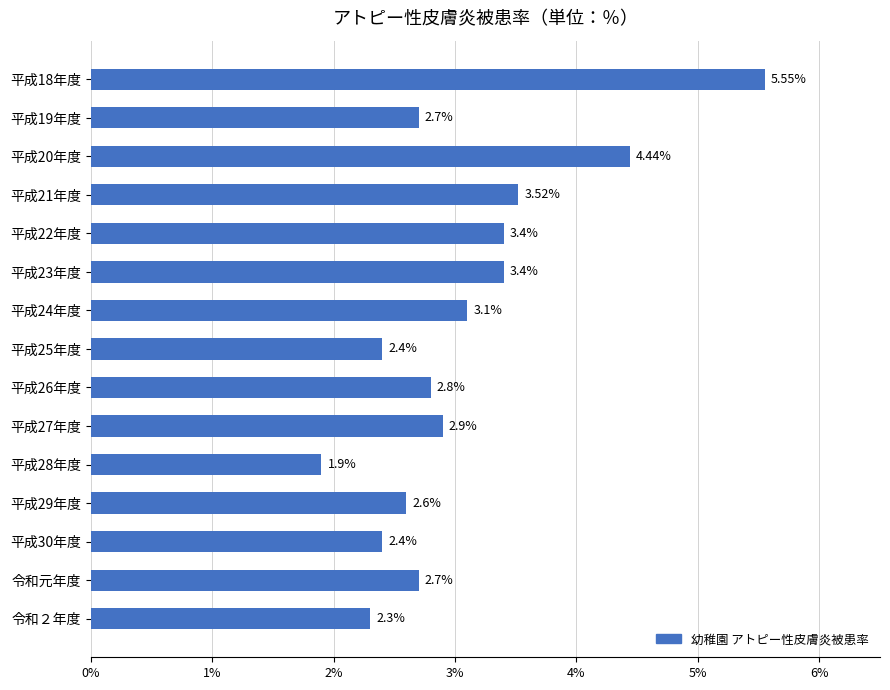

What is the average value?

3.1